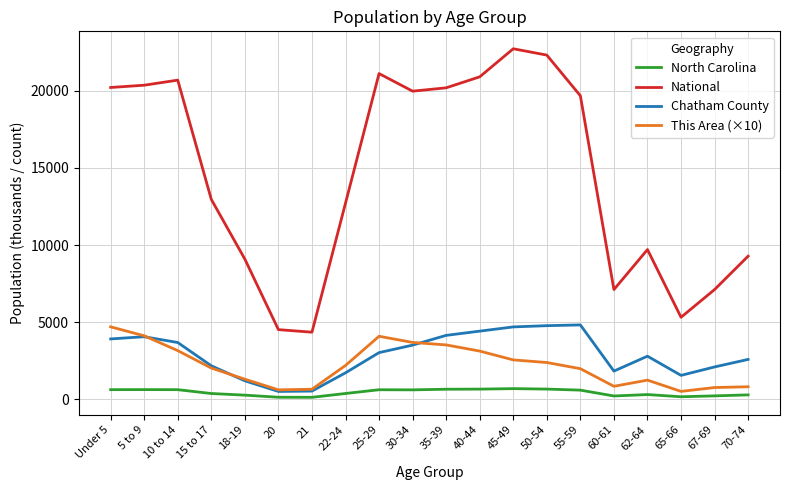

Is the value of National at 5 to 9 greater than the value of North Carolina at 15 to 17?

Yes